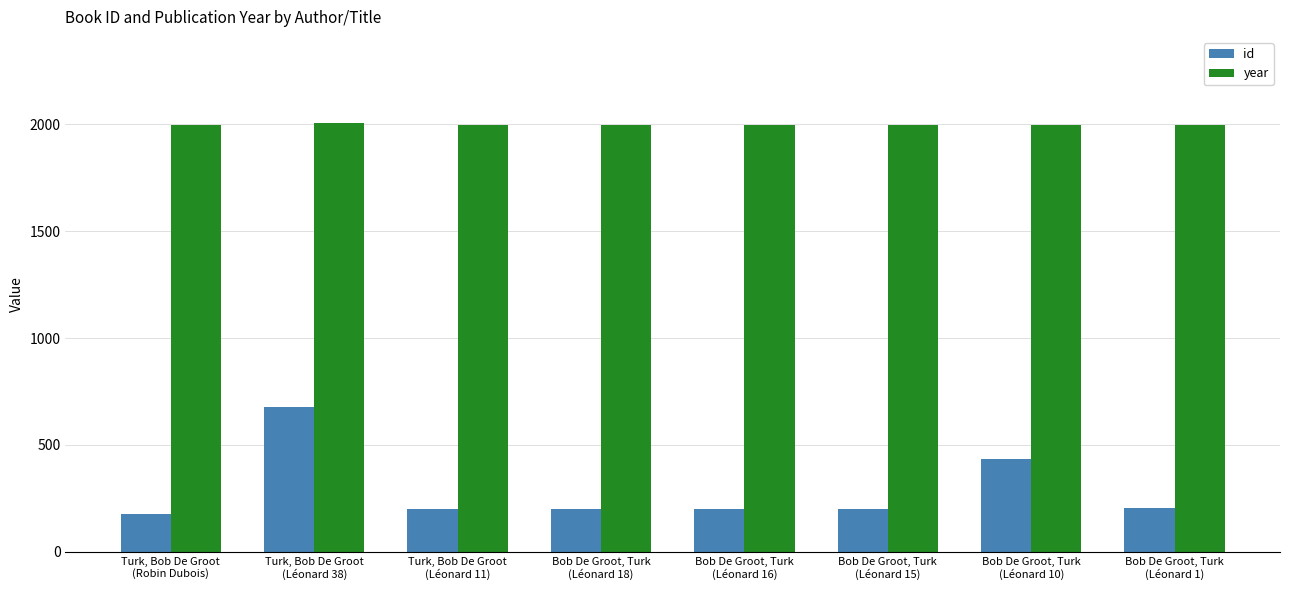

What is the minimum value for id?

176